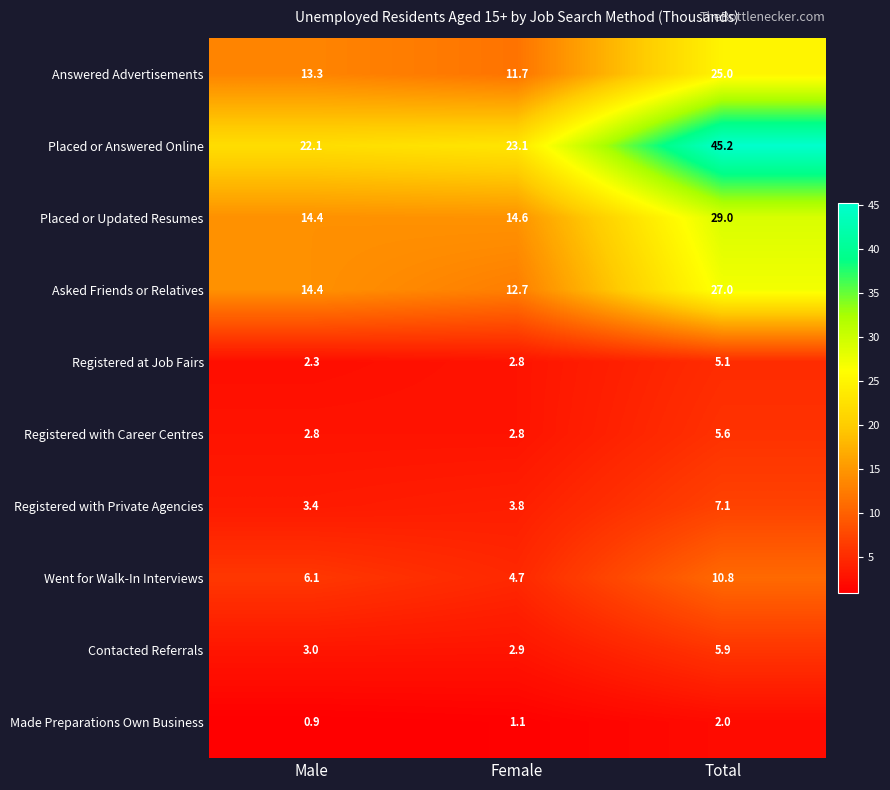

What is the difference between the Placed or Answered Online values at Male and Female?

1.0